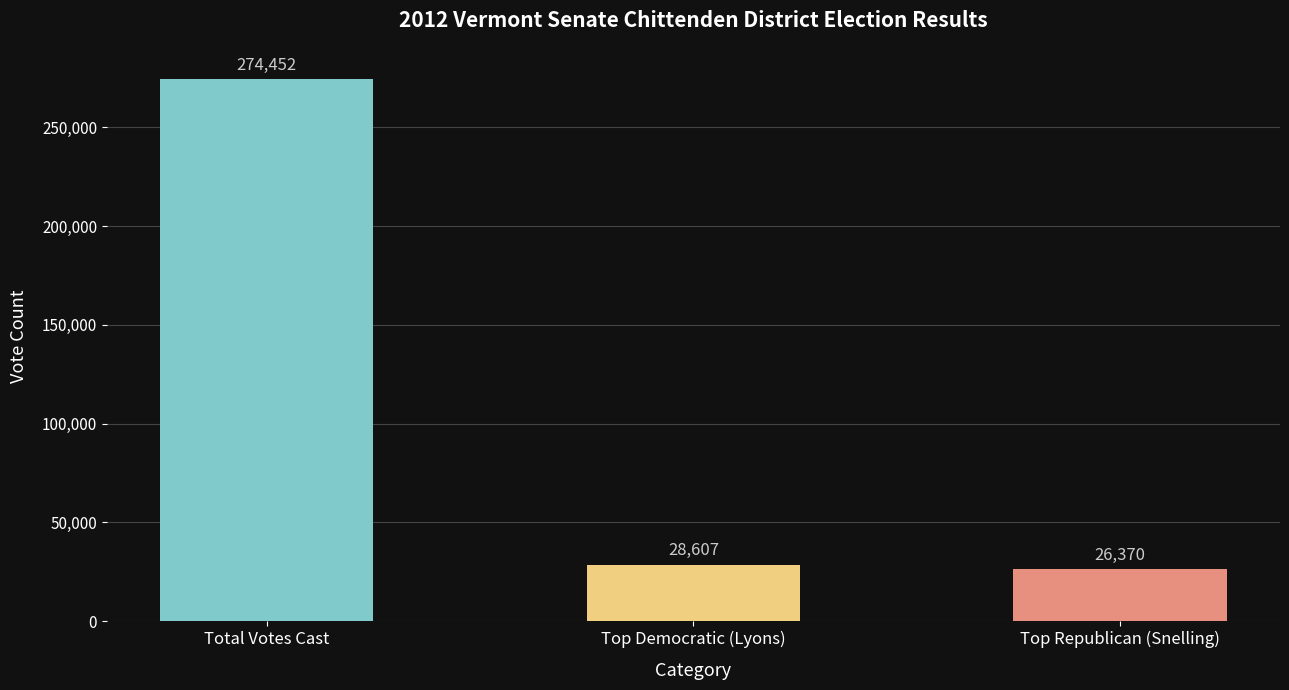

Reading right to left, list all the values displayed in this chart.

26370	28607	274452